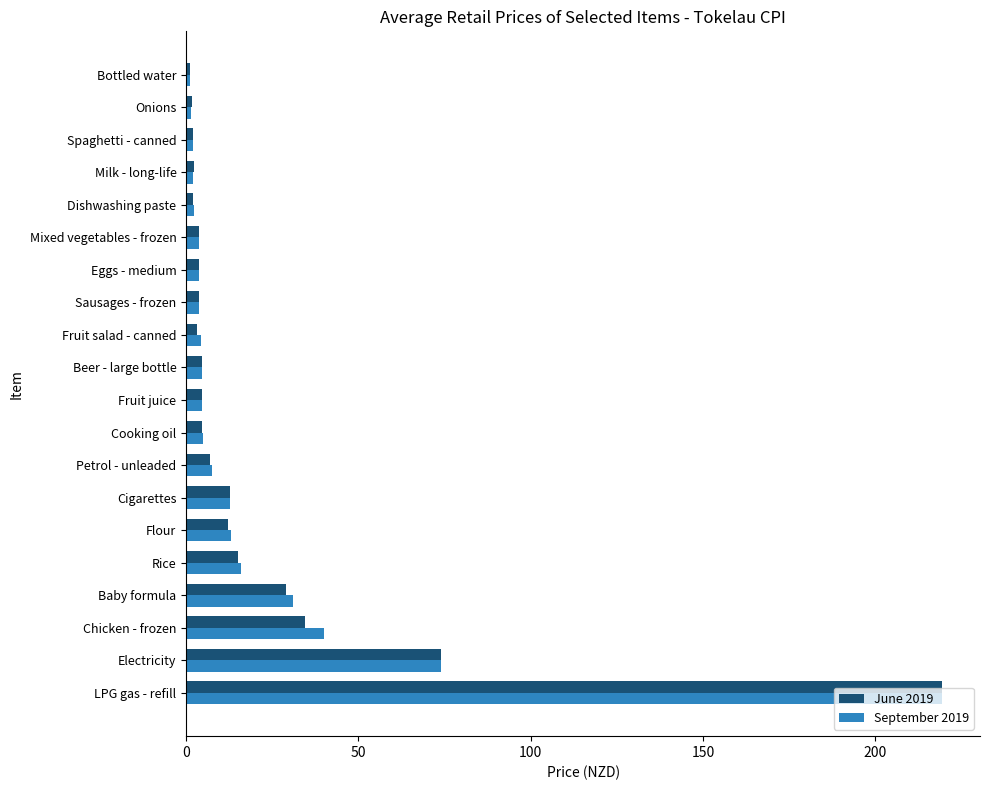

What are all the series names shown in the legend?

June 2019, September 2019